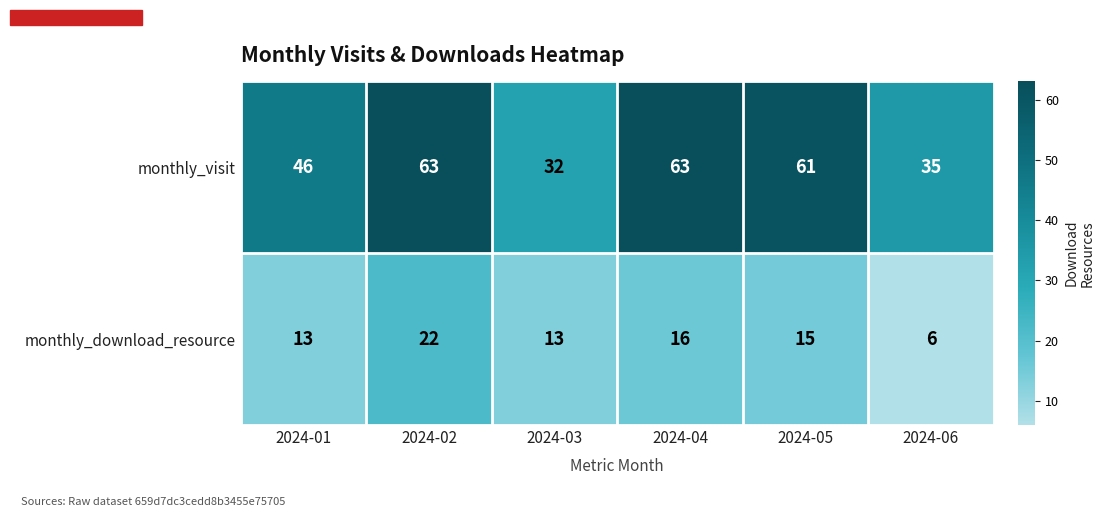

What is the total value across all series at 2024-05?

76